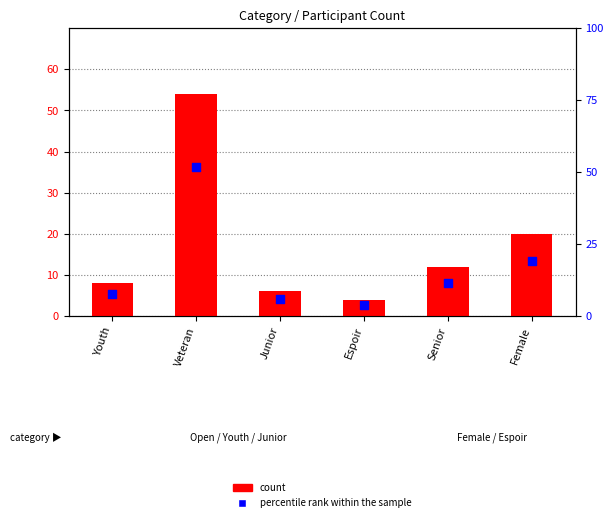

At which category is the sum across all series the highest?

Veteran